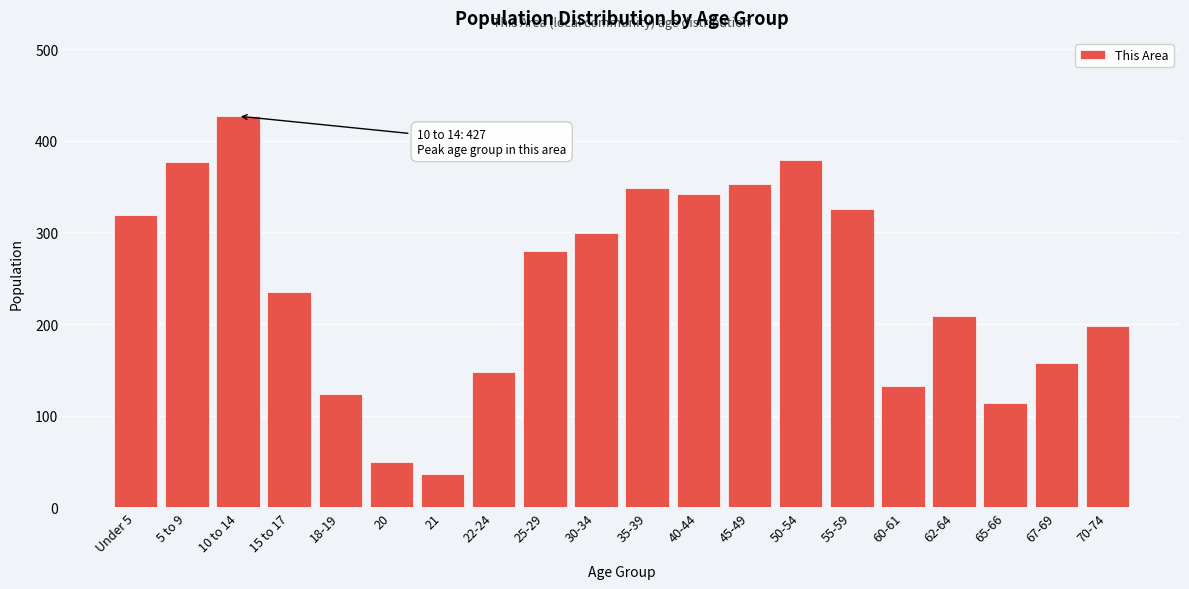

Approximately how many times larger is the value at Under 5 compared to 50-54?

0.8